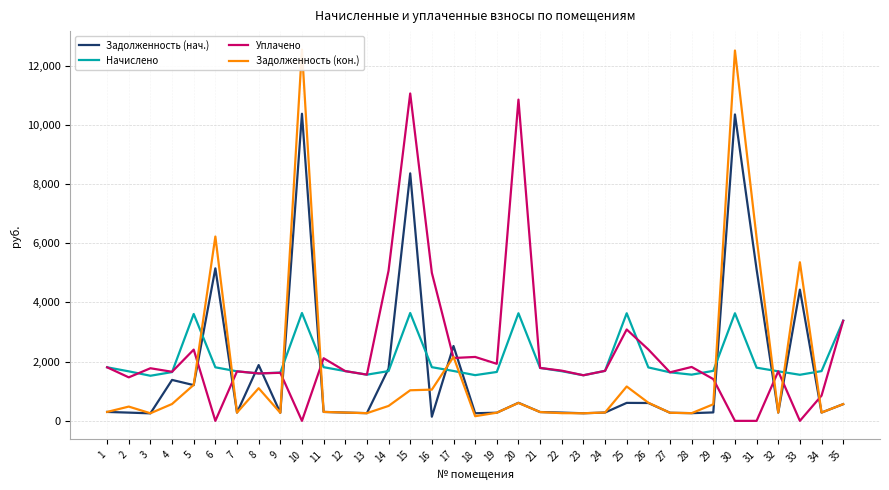

Reading left to right, what are all the values shown in this chart?

Задолженность (нач.): 301.5	278.8	254.0	1383.1	1207.1	5151.6	278.8	1885.0	271.9	10373.9	302.2	280.1	260.1	1766.3	8360.7	141.2	2528.7	257.4	275.4	610.9	298.1	279.4	256.7	281.5	607.3	603.4	273.5	260.1	285.0	10350.3	5116.2	279.1	4432.5	280.1	564.4
Начислено: 1809.2	1672.6	1523.5	1647.7	3610.1	1809.2	1672.6	1602.2	1631.2	3643.2	1813.3	1680.8	1560.8	1680.8	3643.2	1813.3	1685.0	1544.2	1651.9	3634.9	1788.5	1676.7	1540.1	1689.1	3634.9	1805.0	1639.4	1560.8	1689.1	3634.9	1796.8	1672.6	1556.6	1680.8	3386.5
Уплачено: 1809.2	1469.6	1777.4	1657.7	2406.7	0.0	1672.5	1602.2	1623.0	0.0	2115.5	1680.8	1560.8	5074.8	11058.9	5000.0	2123.3	2159.0	1927.2	10852.1	1787.4	1695.8	1540.1	1689.1	3086.5	2411.4	1639.8	1820.9	1410.7	0.0	0.0	1672.8	0.0	853.1	3380.9
Задолженность (кон.): 301.5	482.1	256.6	570.1	1216.1	6226.5	278.8	1103.0	271.9	12538.6	302.2	280.1	260.1	504.1	1033.0	1055.0	2162.4	157.4	275.6	605.8	297.2	260.3	256.7	281.5	1160.7	612.3	273.2	260.1	560.4	12510.1	6183.8	279.1	5357.4	280.1	564.4